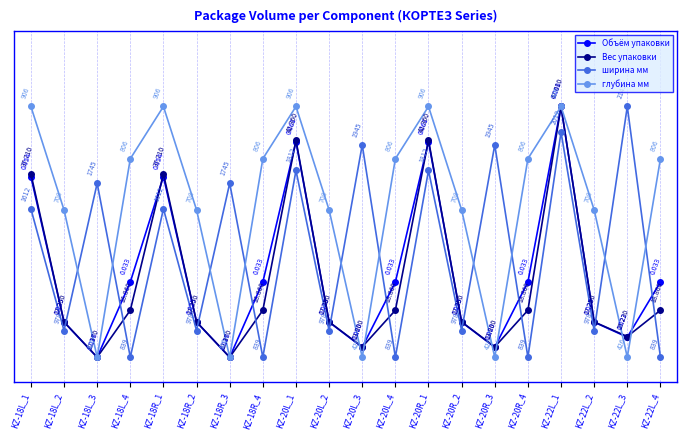

What is the average value of the ширина мм series?

0.4